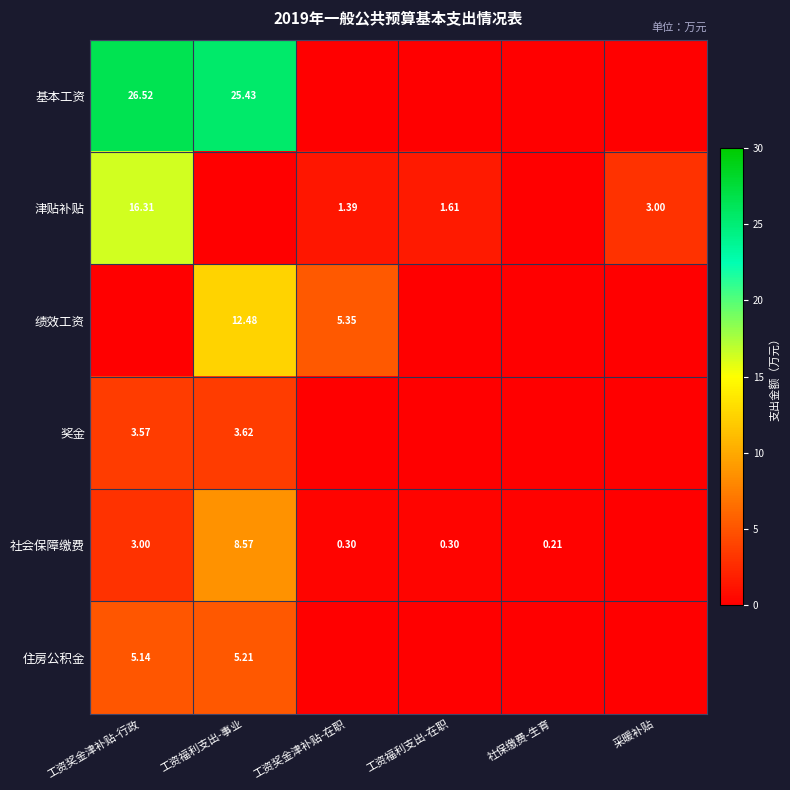

What is the total value across all series at 社保缴费-生育?

0.2